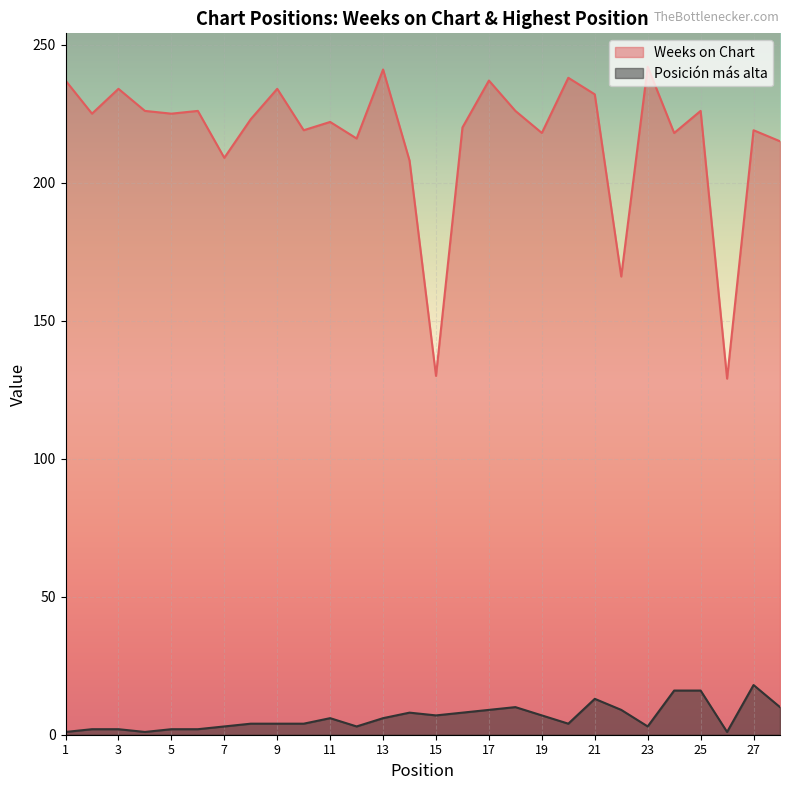

True or false: Posición más alta and Weeks on Chart intersect in this chart.

False